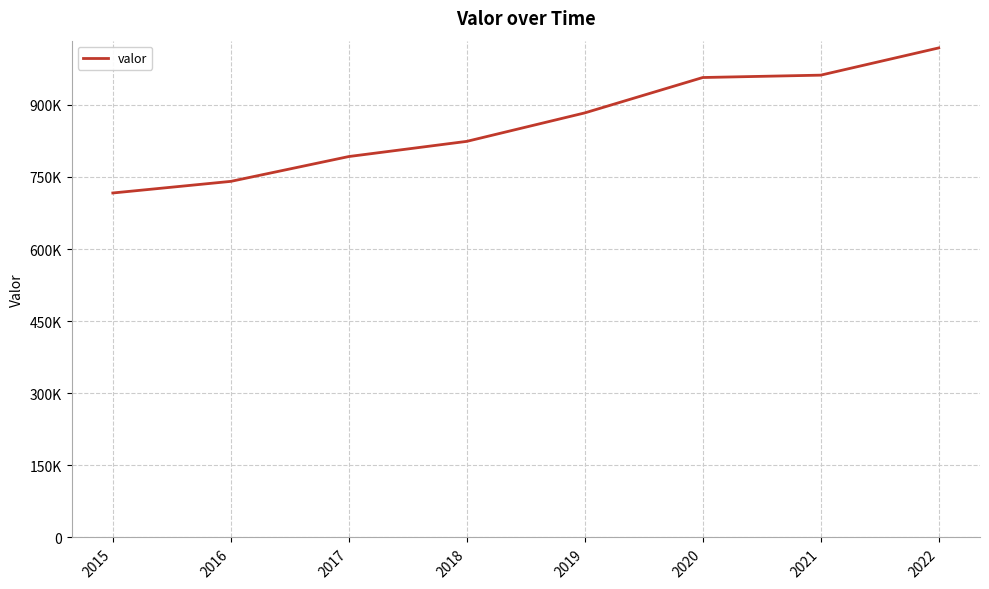

What is the minimum value shown in the chart?

716590